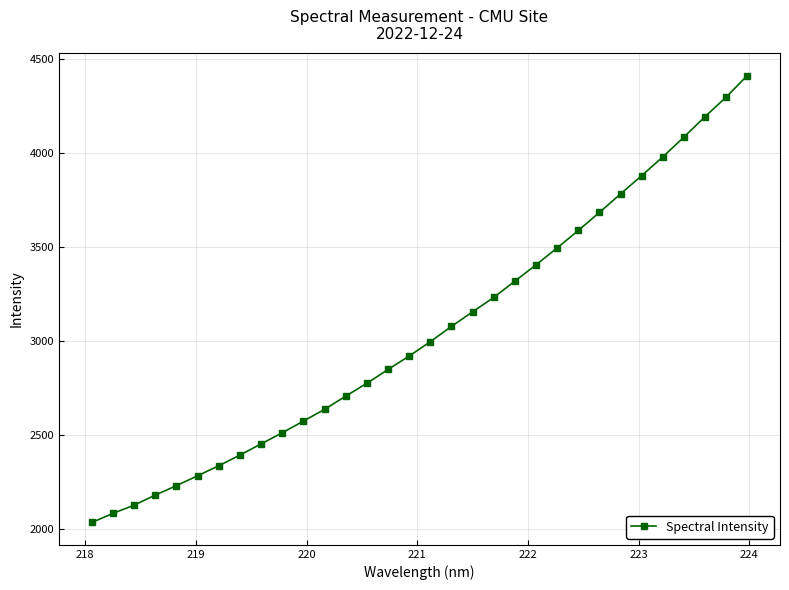

What is the difference between the second highest and second lowest values?

2216.1